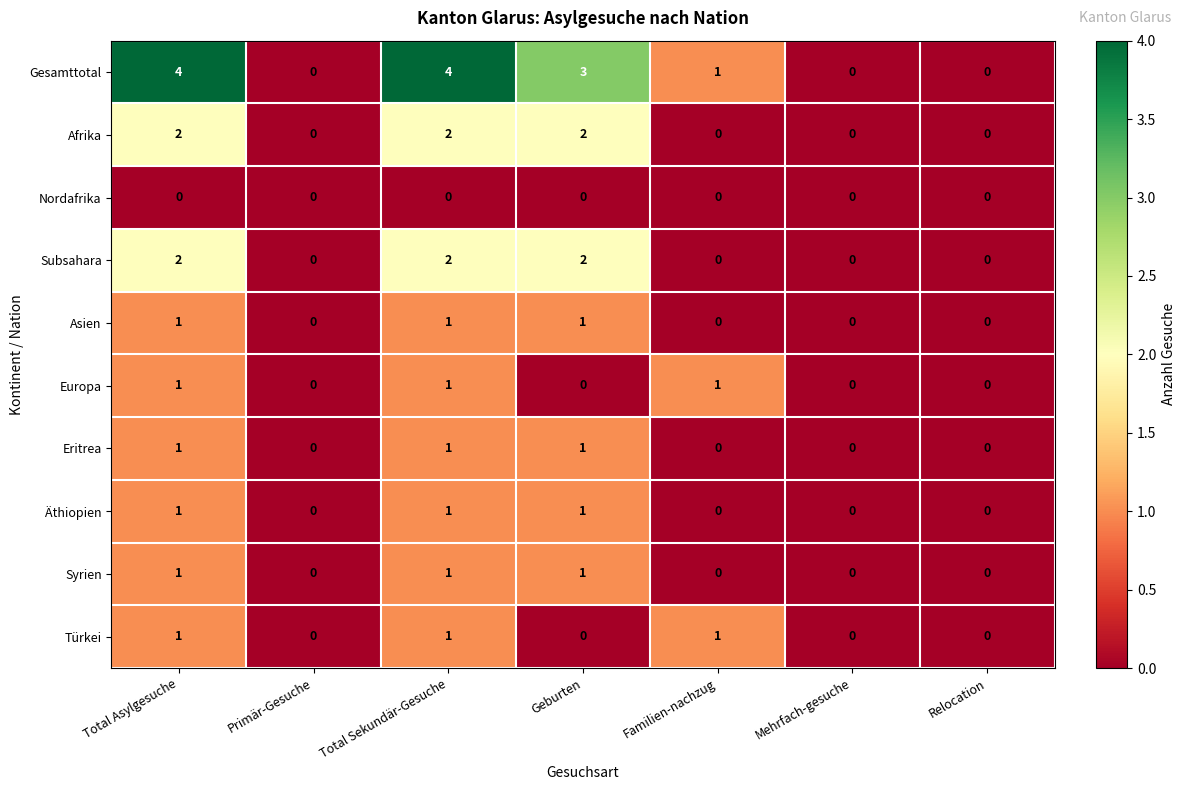

What is the difference between the highest and lowest values at Total Asylgesuche?

4